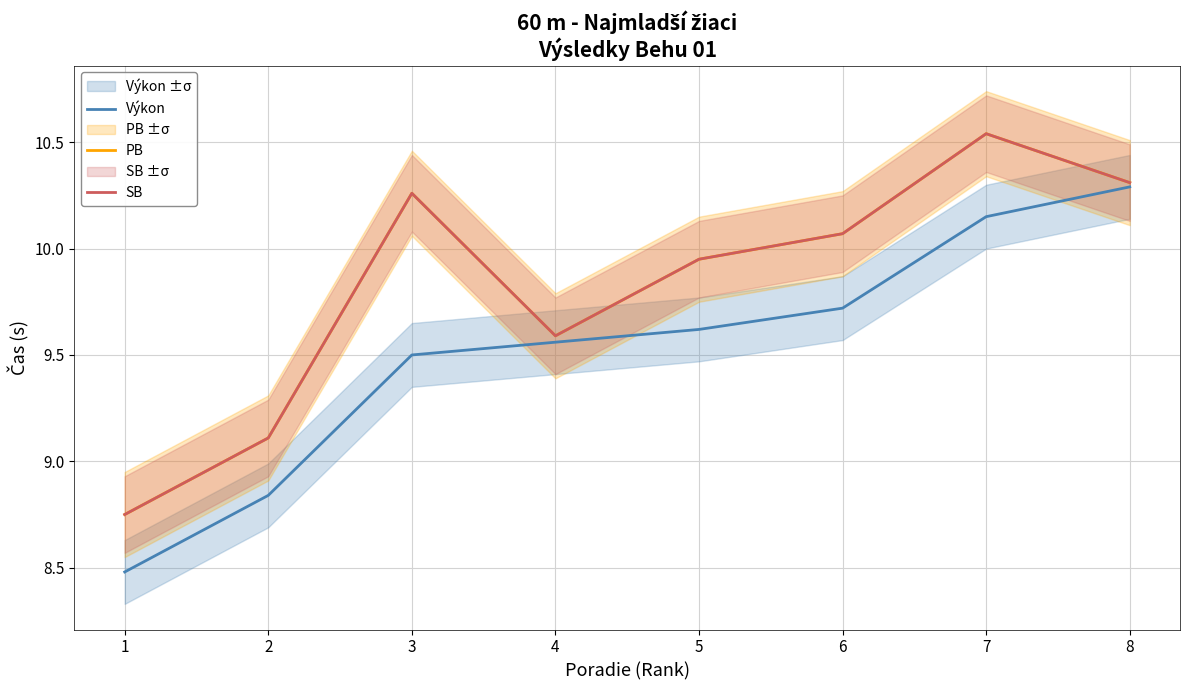

Between 2 and 7, which series saw the biggest shift?

PB